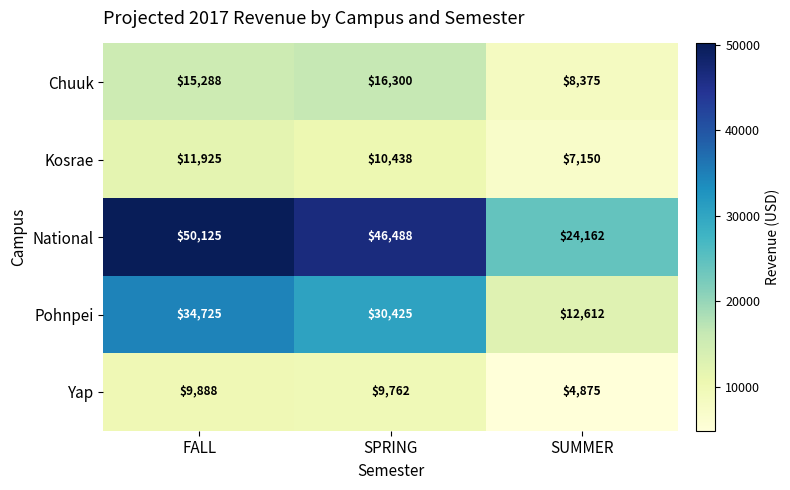

What is the approximate value of Yap at FALL?

9888